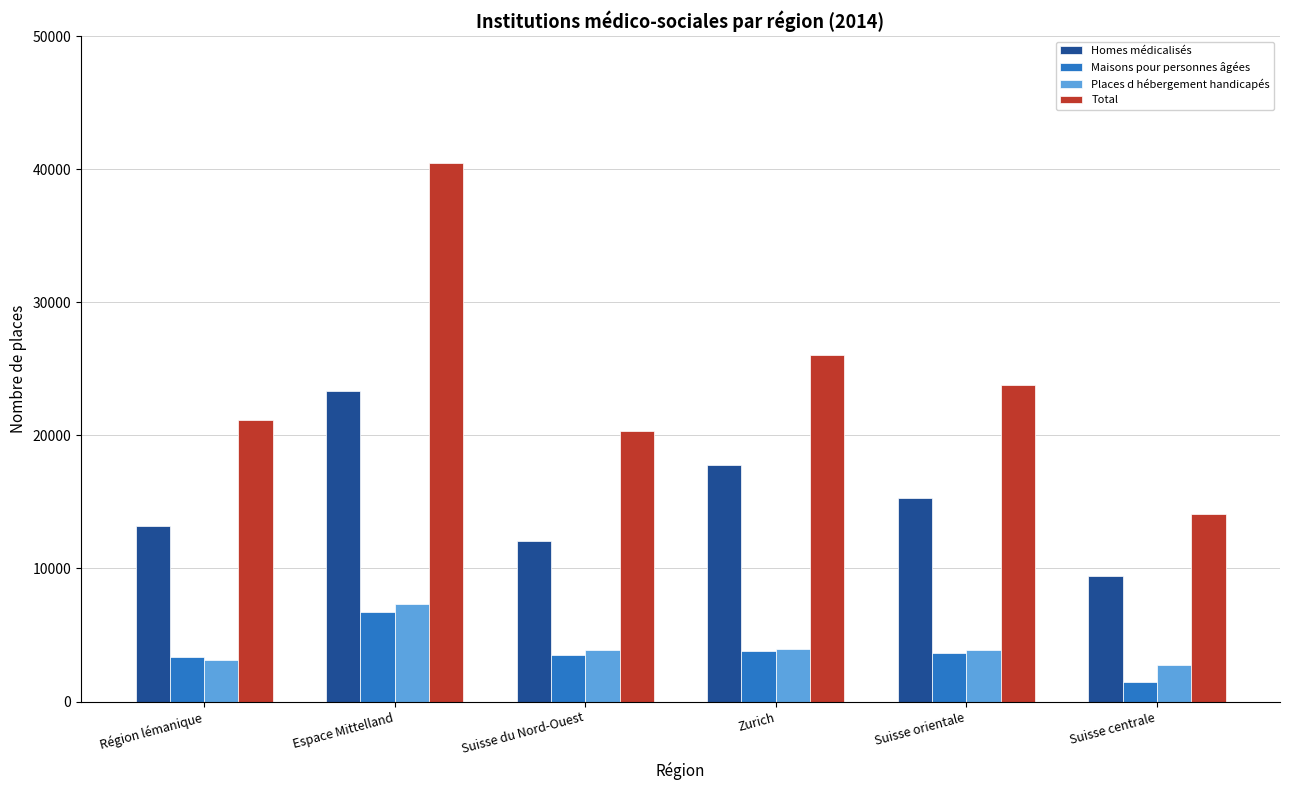

Which category has the highest value across all series?

Espace Mittelland